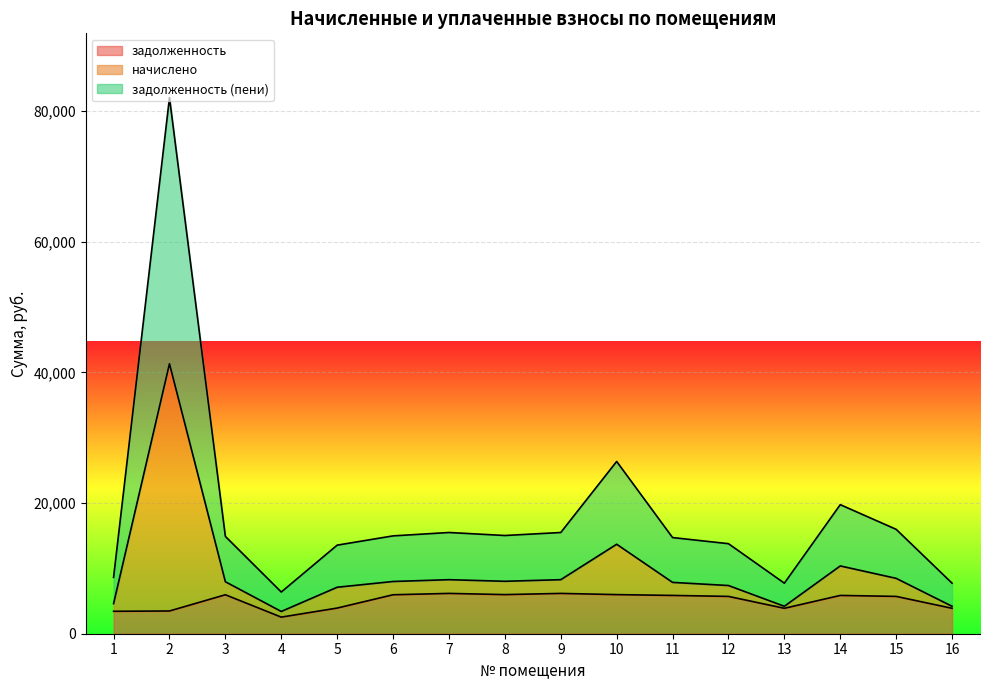

Count the number of data series in this chart.

3